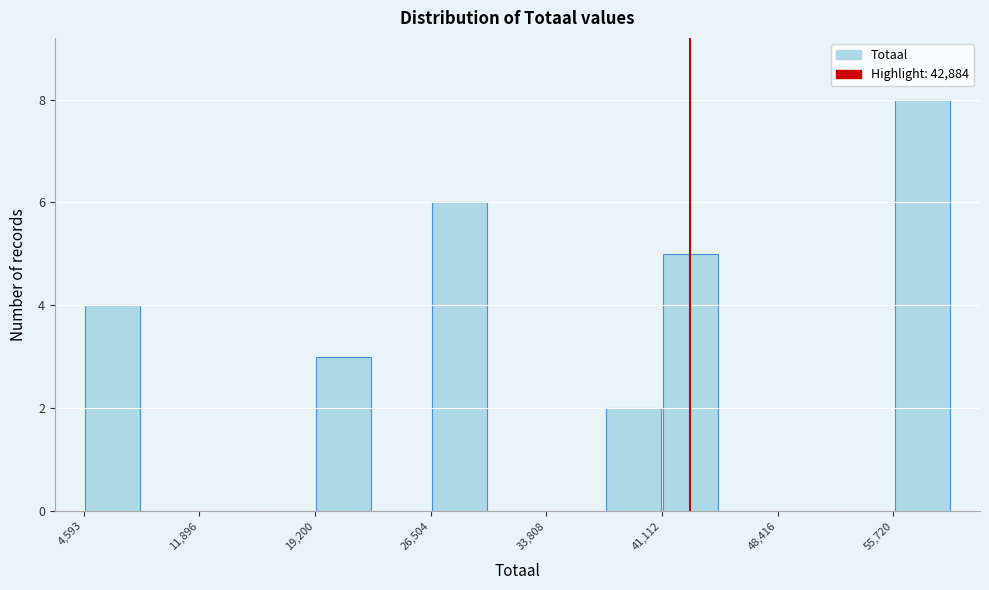

Around what value on the x-axis is the tallest bar? Give the approximate position of its centre, as read against the axis.

58000